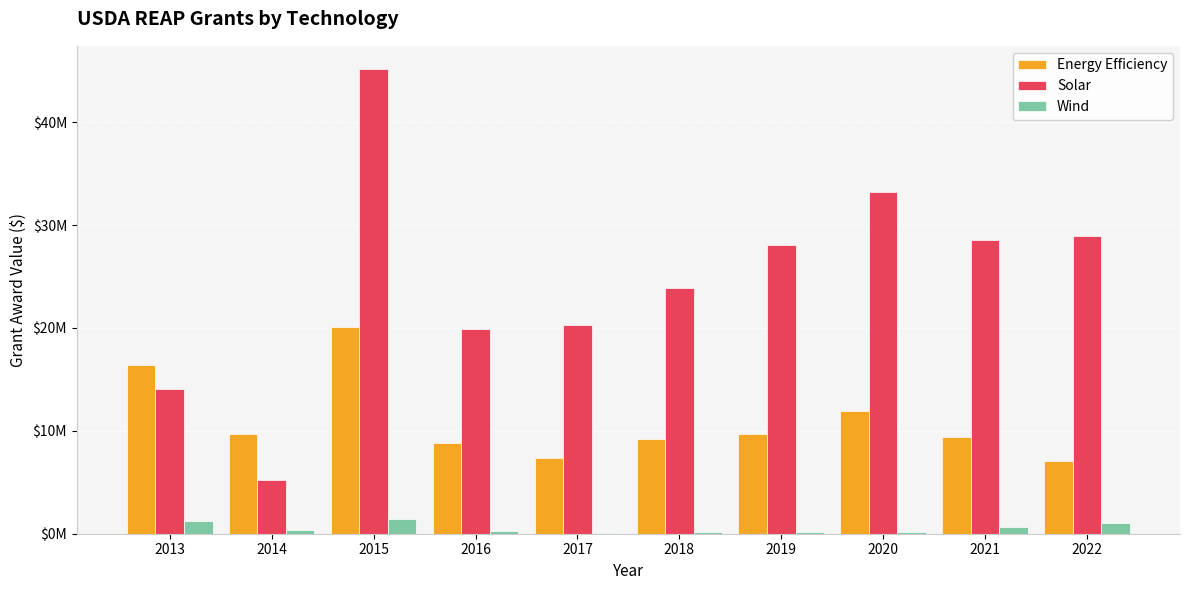

What are all the series names shown in the legend?

Energy Efficiency, Solar, Wind